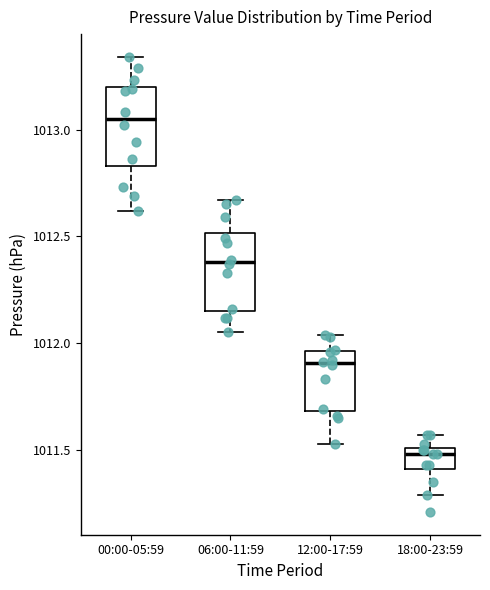

Reading left to right, read every box against the y-axis: the position of its median line, the range the box covers, and the ends of its whiskers. The values are not printed on the chart, so give them approximately, as read against the axis.

00:00-05:59: median 1013.05, box 1012.85 to 1013.20, whiskers 1012.60 to 1013.35
06:00-11:59: median 1012.40, box 1012.15 to 1012.50, whiskers 1012.05 to 1012.65
12:00-17:59: median 1011.90, box 1011.70 to 1011.95, whiskers 1011.55 to 1012.05
18:00-23:59: median 1011.50 (just below the box's upper edge), box 1011.40 to 1011.50, whiskers 1011.30 to 1011.55